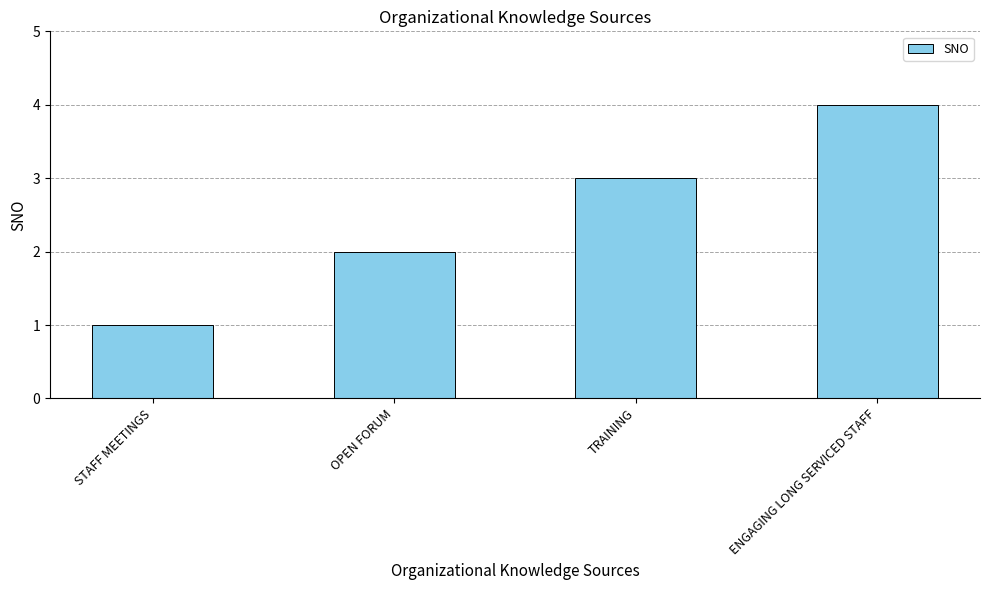

What position from the left is ENGAGING LONG SERVICED STAFF?

4